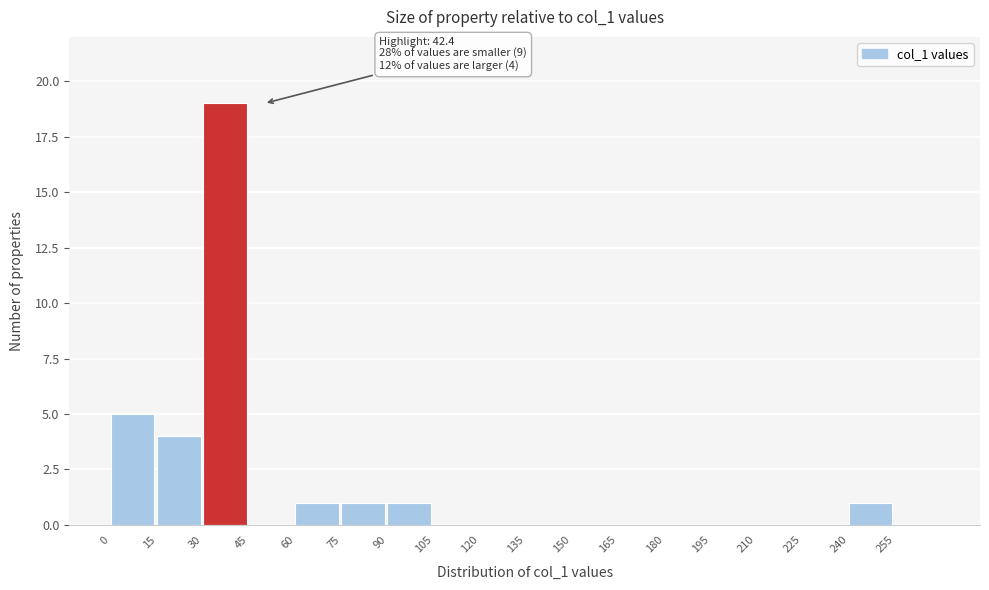

Which range on the x-axis has the tallest bar?

30 to 45